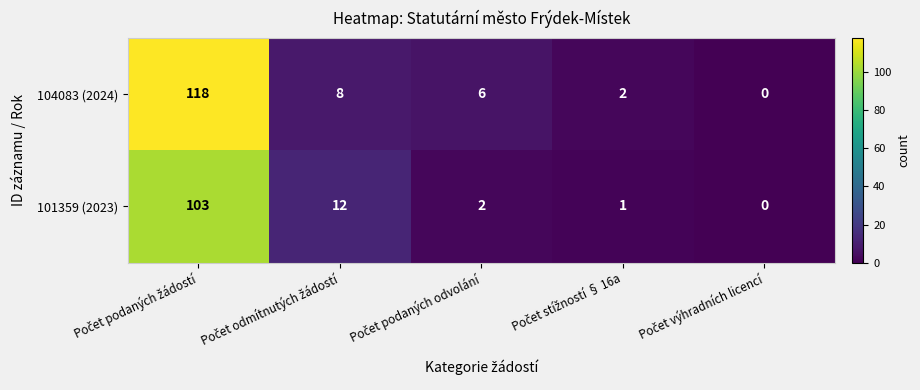

Which series has the widest spread of values?

104083 (2024)